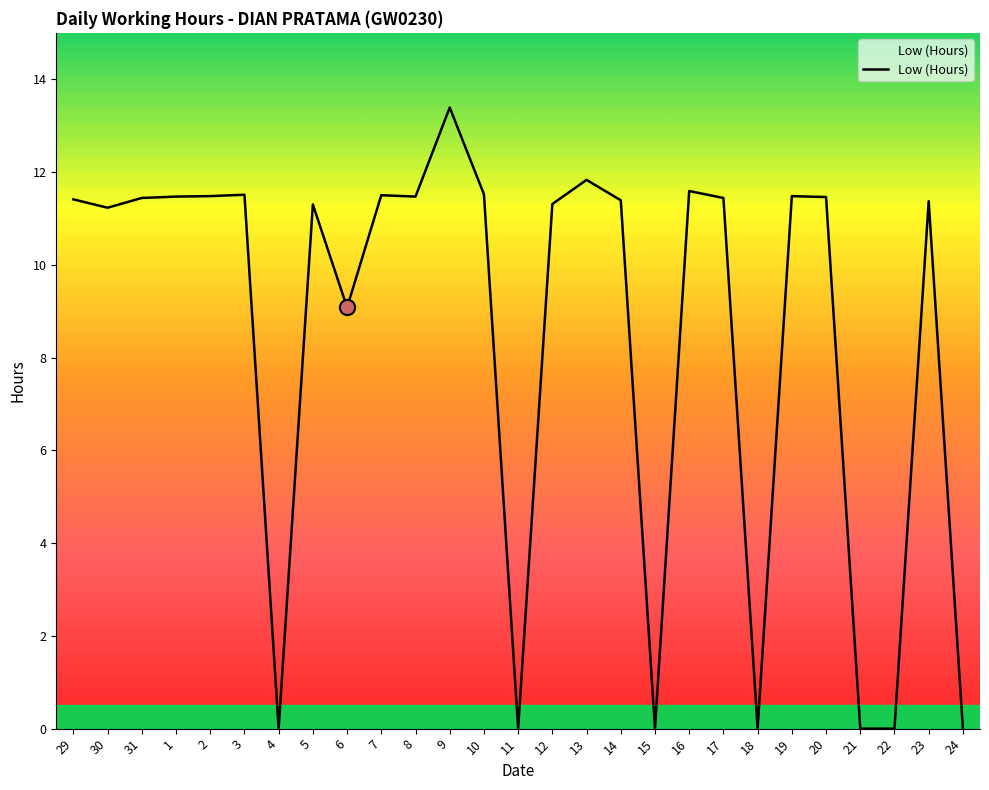

What is the ratio of the value at 14 to the value at 17?

1.0